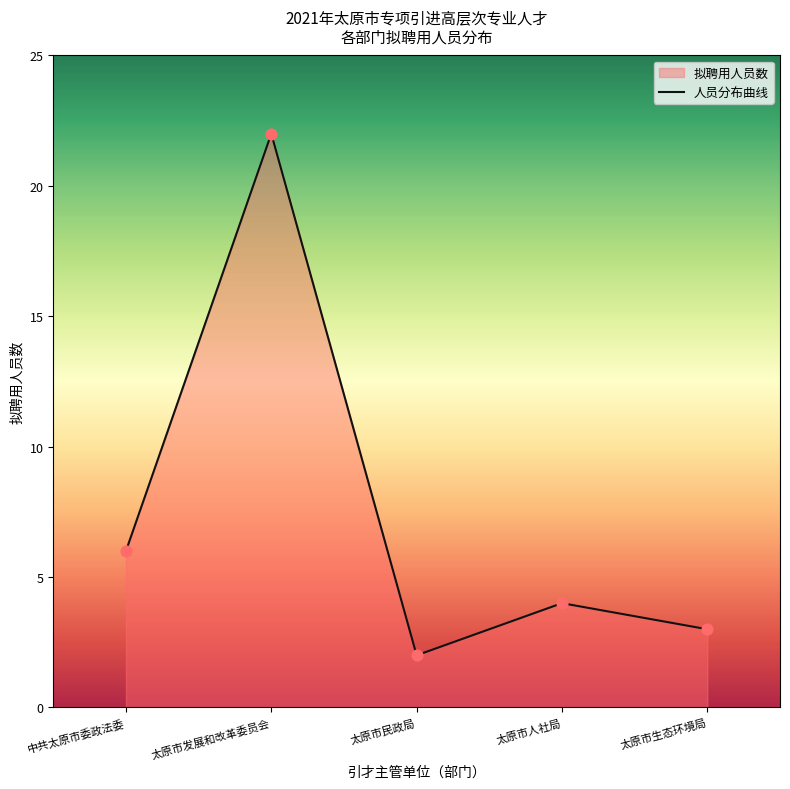

Between 太原市人社局 and 太原市发展和改革委员会, which is larger?

太原市发展和改革委员会